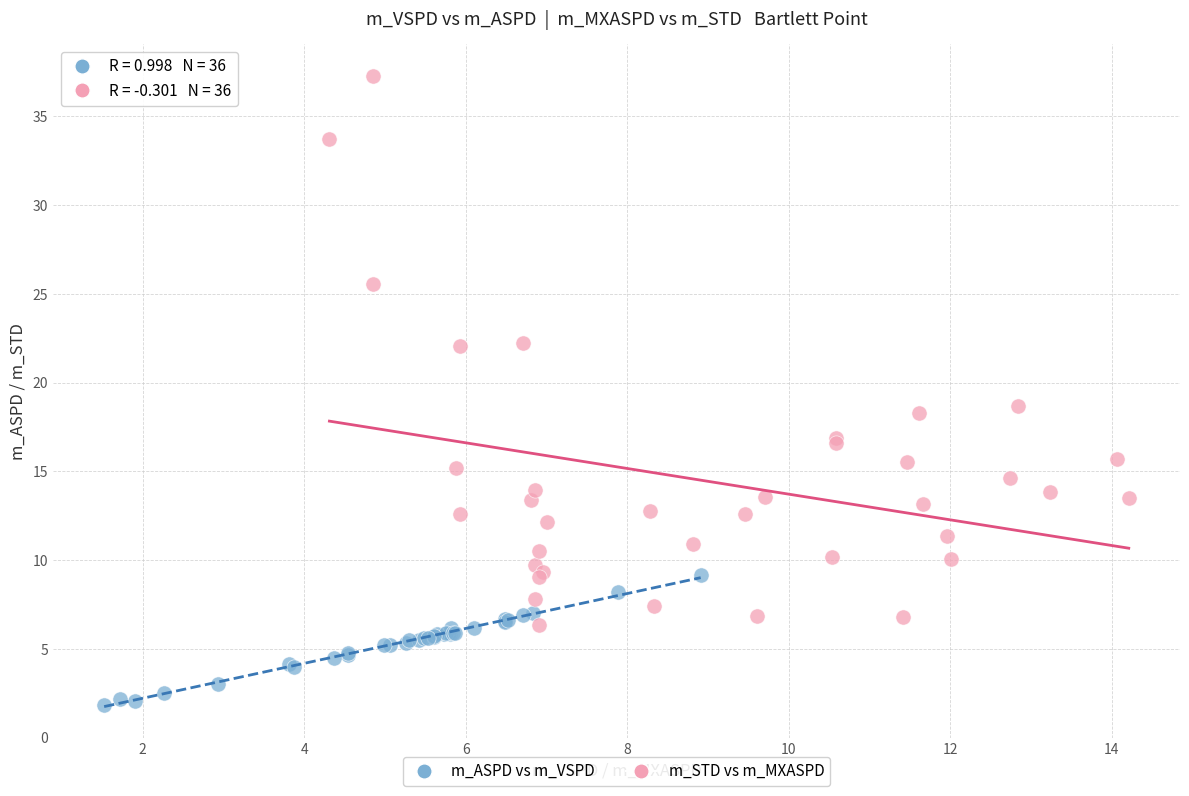

Which series contains the lowest Y value?

m_ASPD vs m_VSPD